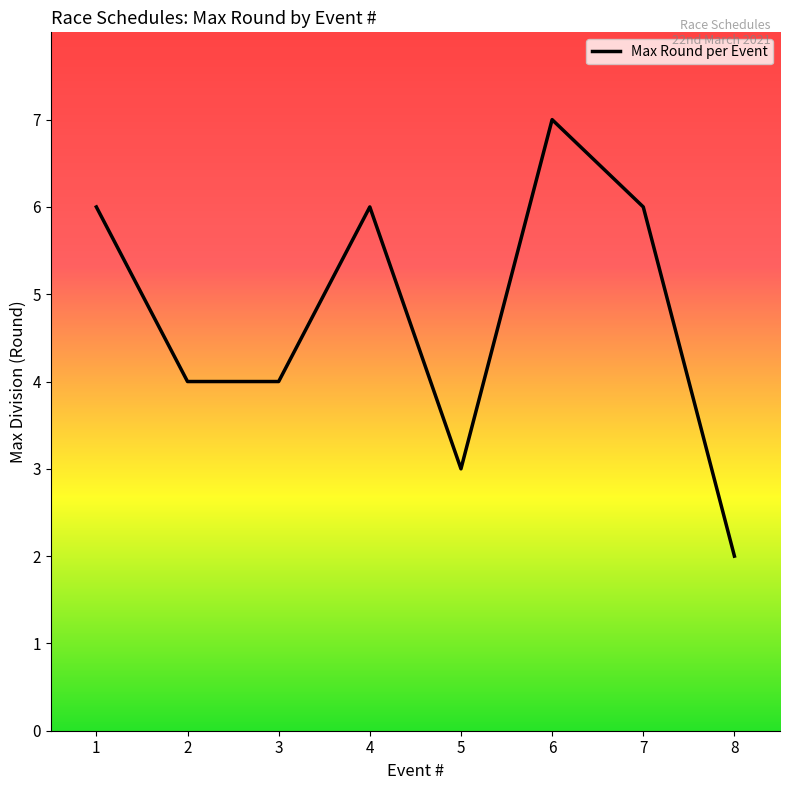

What is the smallest value displayed?

2